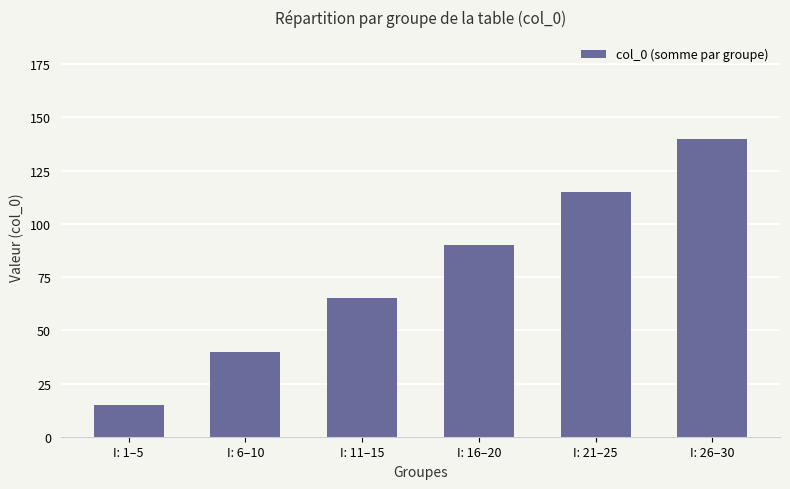

True or false: the data shows 103 at I: 11–15.

False